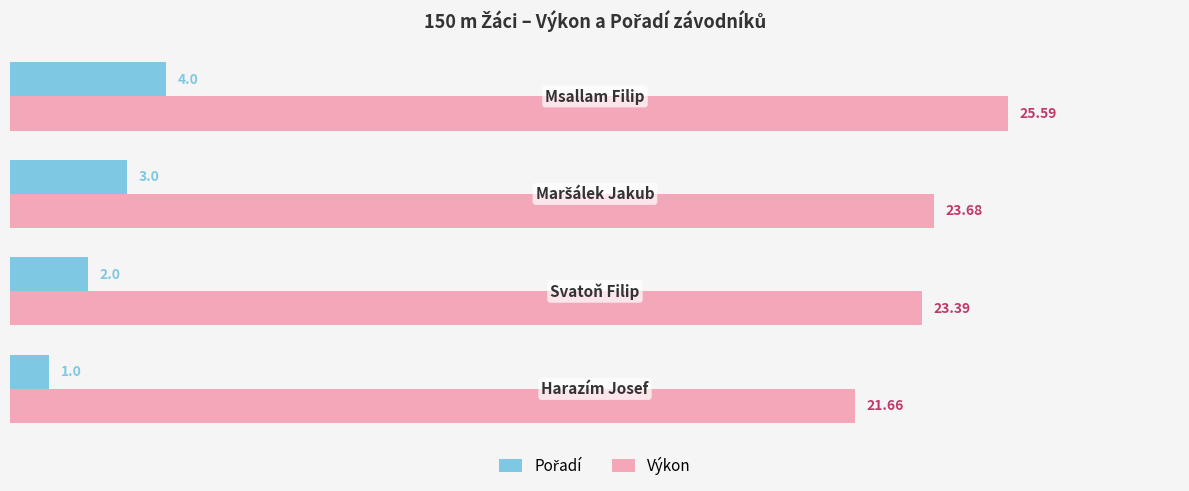

What is the difference between the maximum and second lowest values in the Výkon series?

2.2